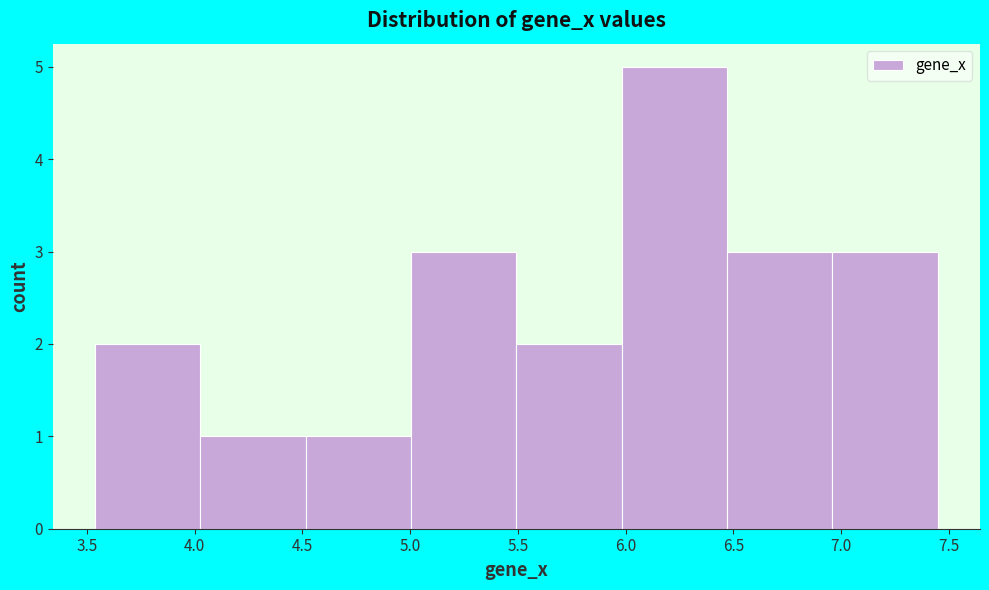

Reading left to right, list every bar in this chart as the range it spans on the x-axis followed by its height. Neither the bar edges nor the heights are printed on the chart, so give them approximately, as read against the axes.

3.55 to 4.05: 2
4.05 to 4.50: 1
4.50 to 5.00: 1
5.00 to 5.50: 3
5.50 to 6.00: 2
6.00 to 6.45: 5
6.45 to 6.95: 3
6.95 to 7.45: 3